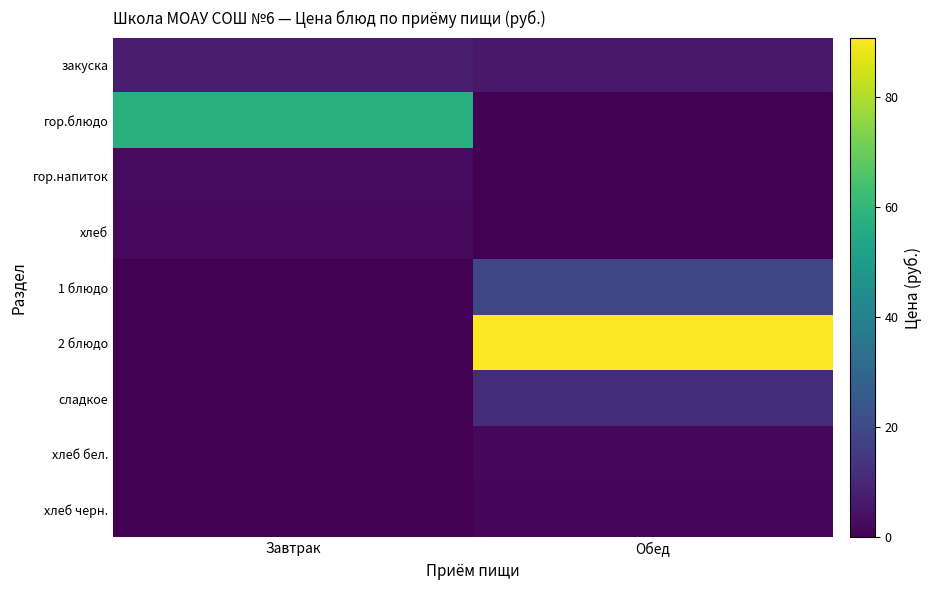

Reading left to right, transcribe all the data shown in this chart.

закуска: Завтрак=7.0	Обед=6.0
гор.блюдо: Завтрак=57.0	Обед=0.0
гор.напиток: Завтрак=2.8	Обед=0.0
хлеб: Завтрак=2.4	Обед=0.0
1 блюдо: Завтрак=0.0	Обед=19.2
2 блюдо: Завтрак=0.0	Обед=90.7
сладкое: Завтрак=0.0	Обед=11.9
хлеб бел.: Завтрак=0.0	Обед=1.9
хлеб черн.: Завтрак=0.0	Обед=1.3